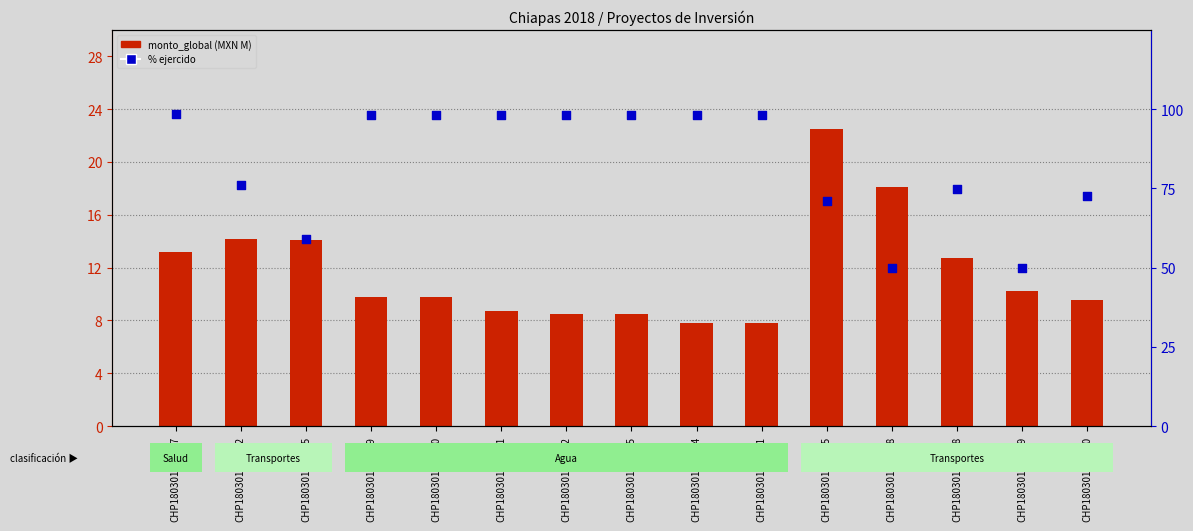

What is the total value across all series at CHP180301283785?

73.2